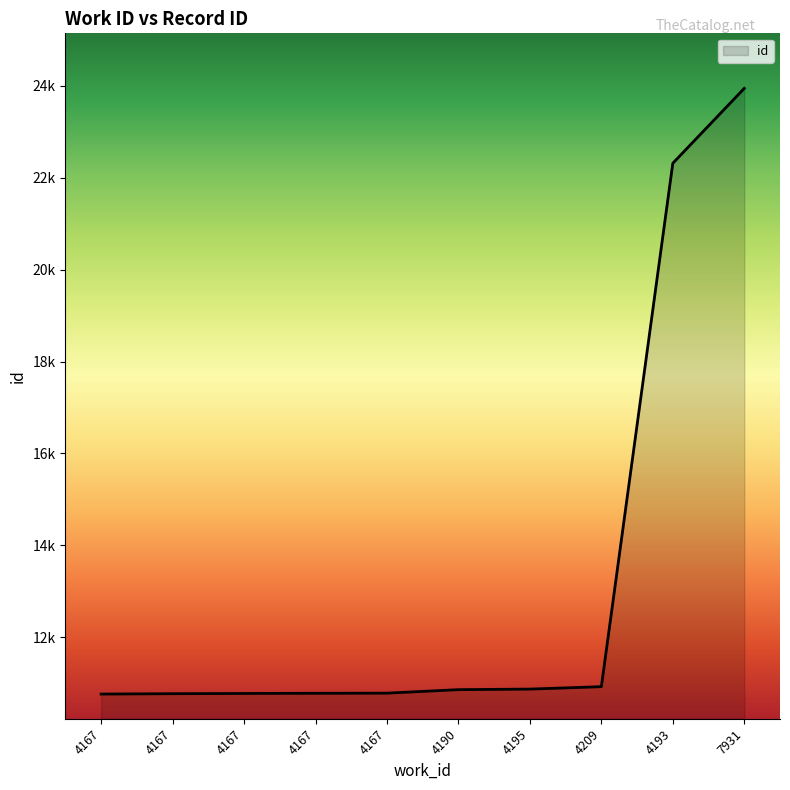

Reading right to left, extract all data points from this chart.

7931=23942	4193=22313	4209=10928	4195=10875	4190=10863	4167=10787	4167=10784	4167=10780	4167=10775	4167=10767